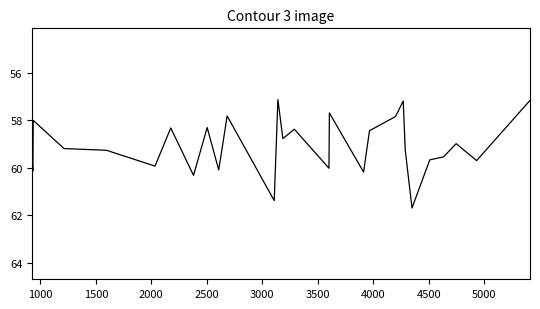

How many interior local peaks (higher than both neighbors) does the data have?

10